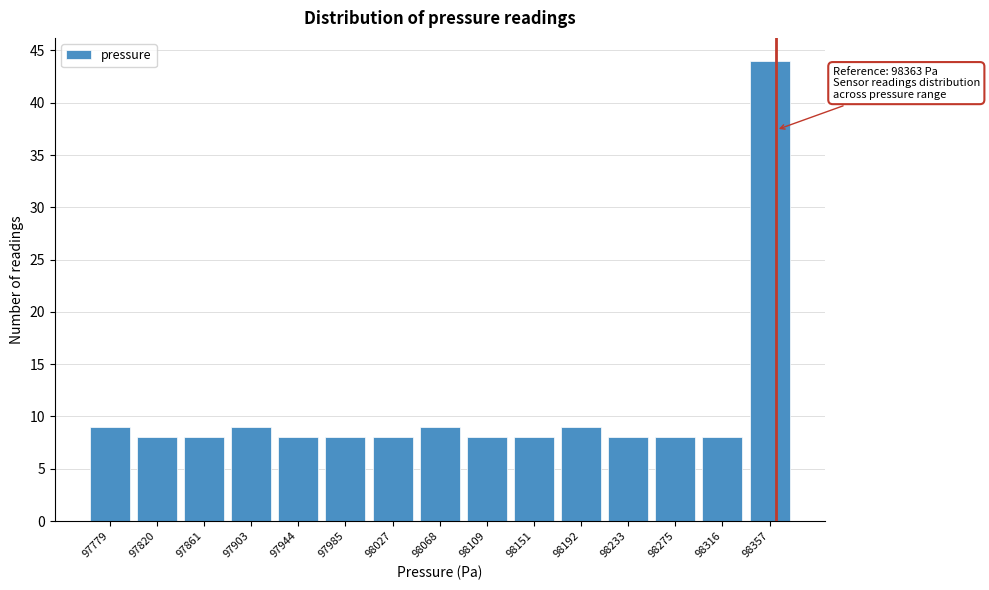

Which range on the x-axis has the tallest bar?

98335 to 98380